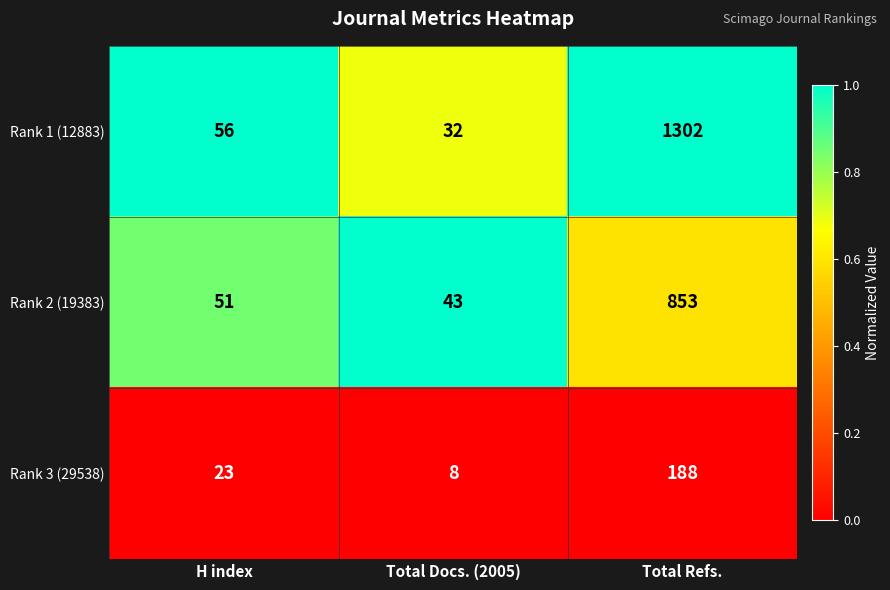

What is the maximum value for Rank 2 (19383)?

853